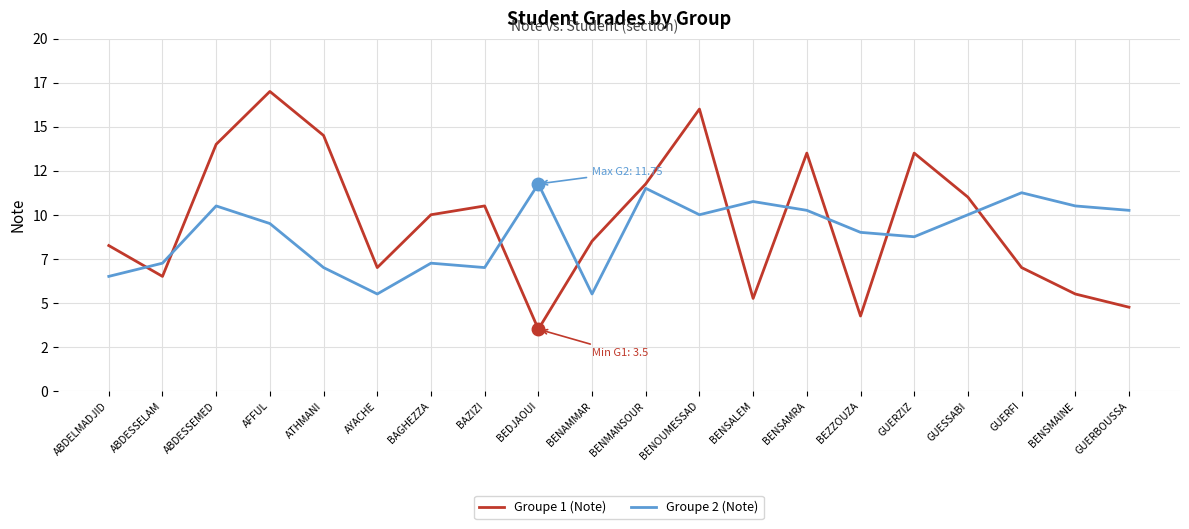

What is the minimum value shown in the chart?

3.5